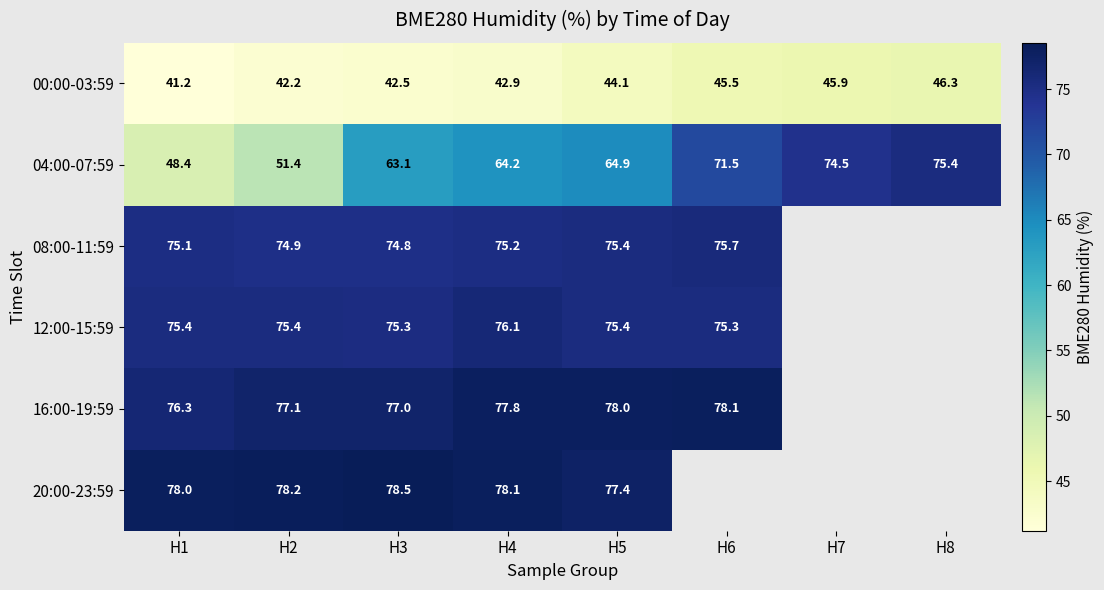

What is the difference between the maximum and minimum values in the 08:00-11:59 series?

0.9